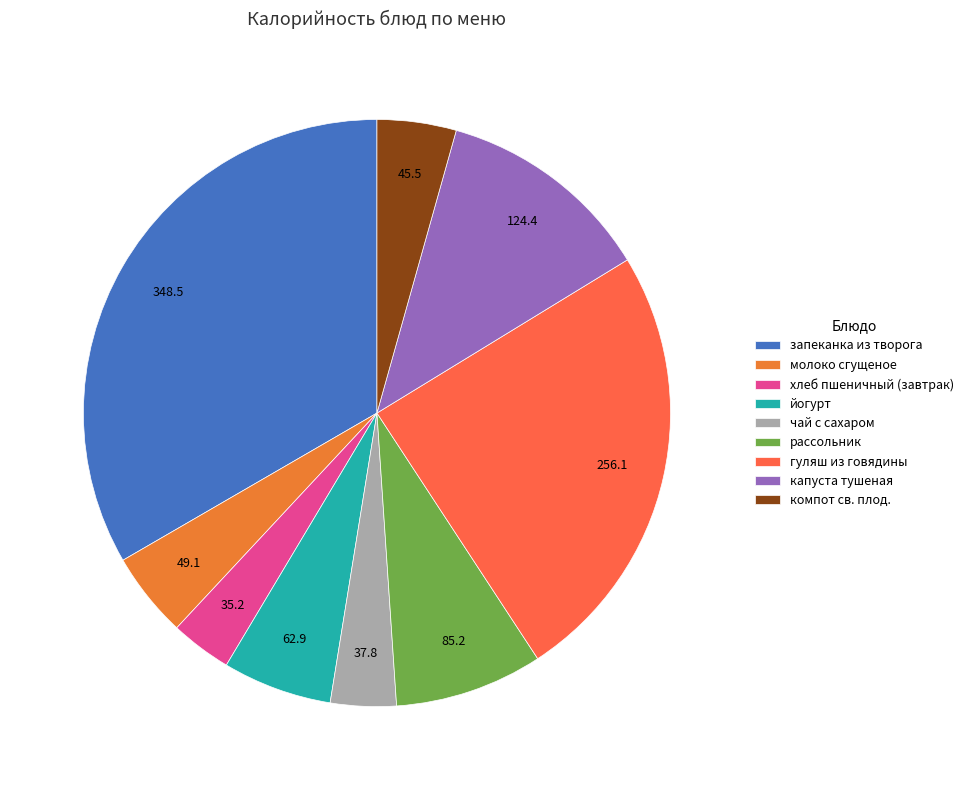

Is the sum of капуста тушеная and компот св. плод. greater than half?

No